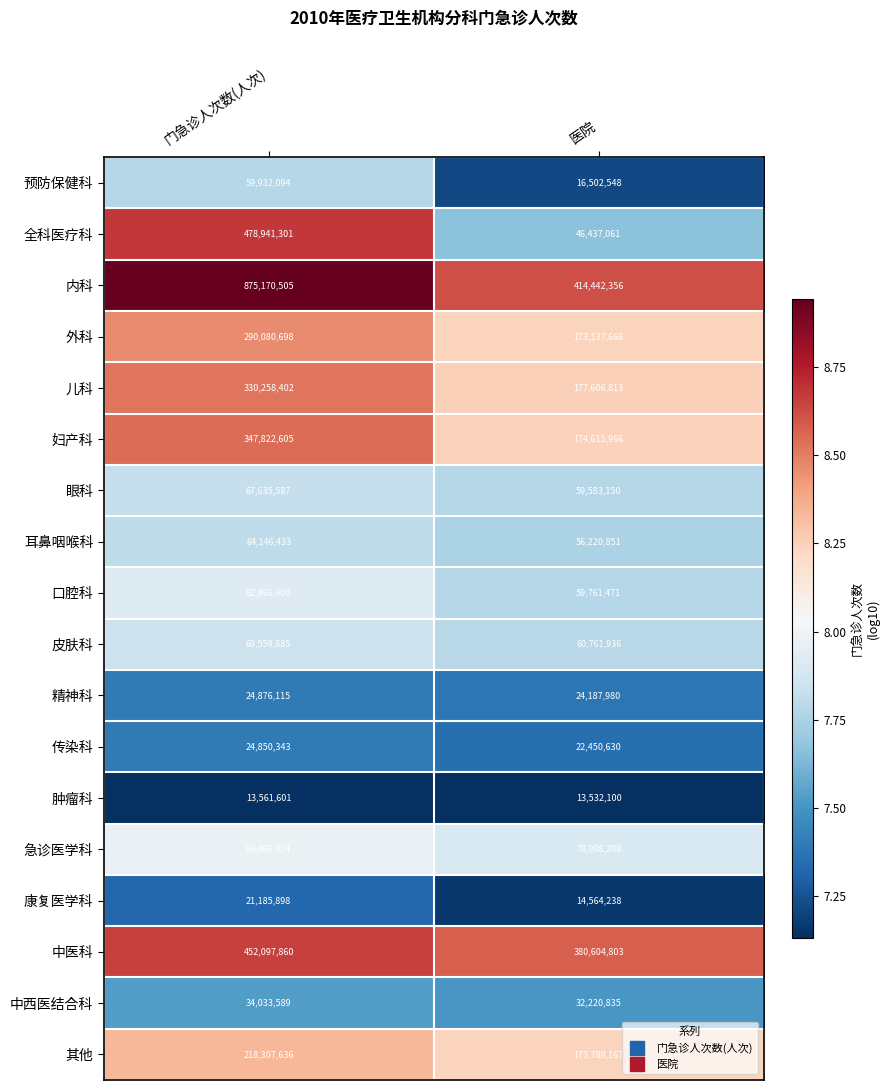

The 儿科 series shows 177606813 at 医院. True or false?

True